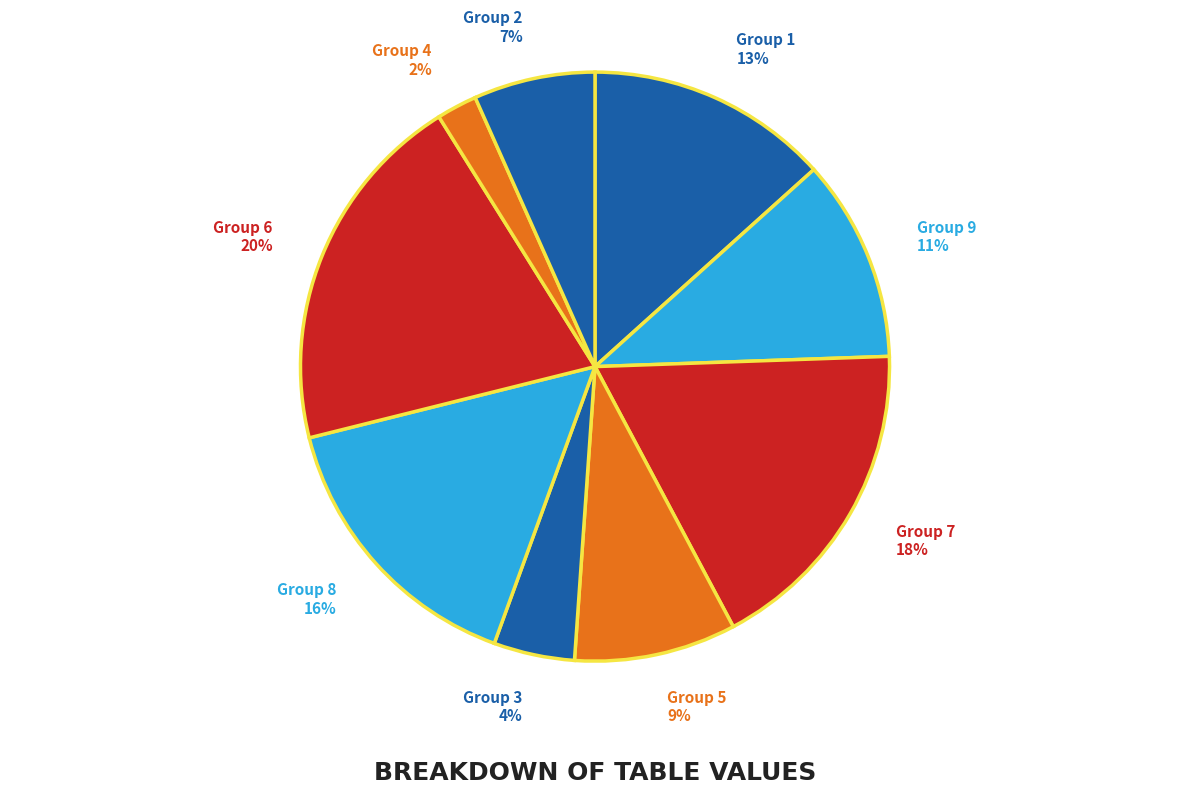

Between Group 7 and Group 4, which is larger?

Group 7